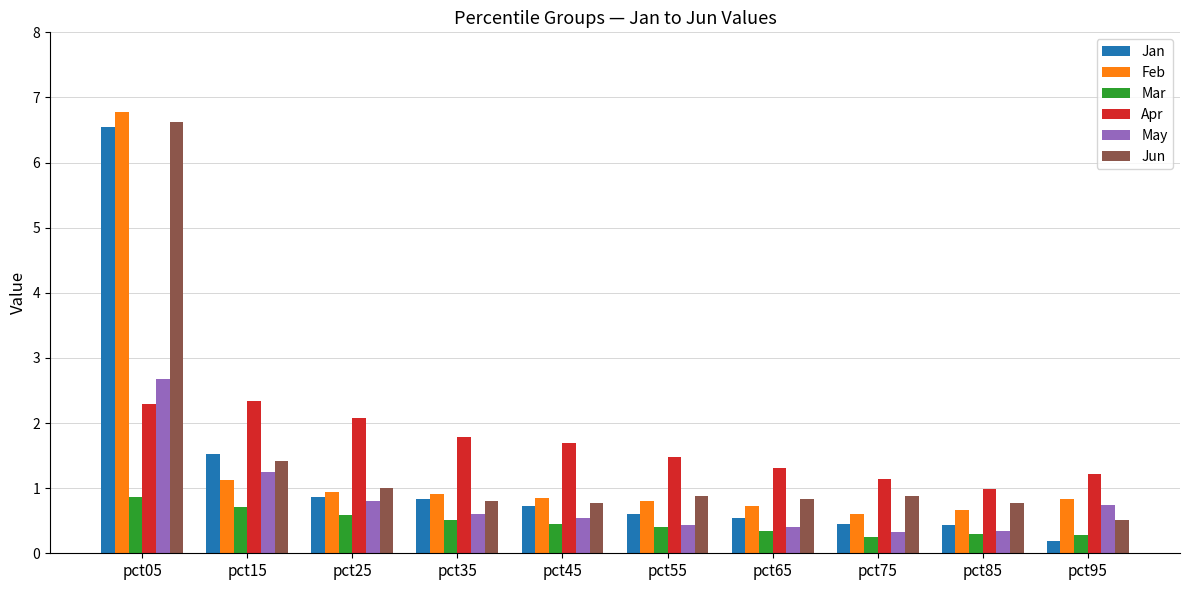

At which category is the sum across all series the highest?

pct05